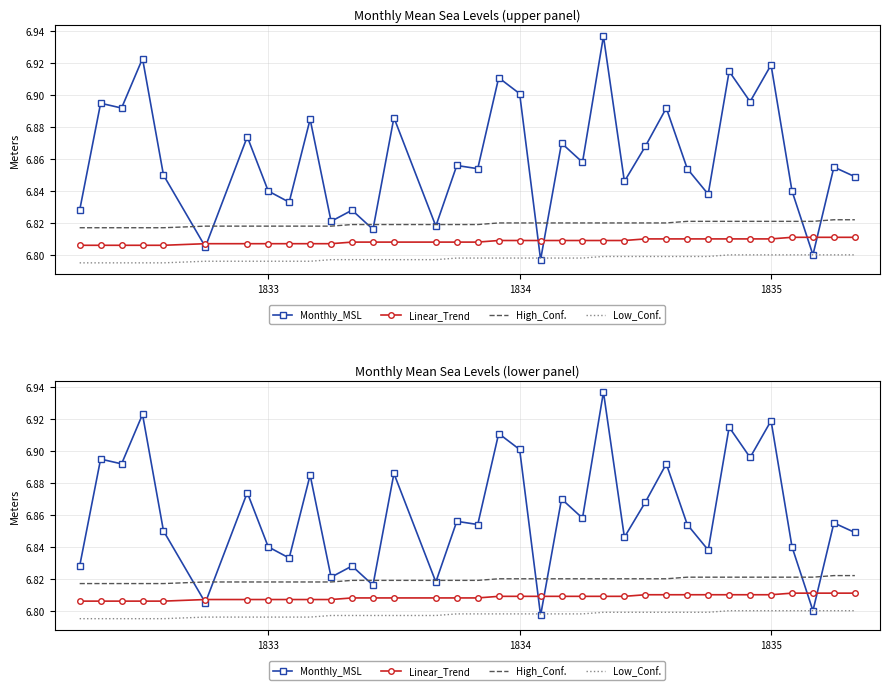

Reading right to left, transcribe all the data shown in this chart.

Monthly_MSL: 6.8	6.9	6.8	6.8	6.9	6.9	6.9	6.8	6.9	6.9	6.9	6.8	6.9	6.9	6.9	6.8	6.9	6.9	6.9	6.9	6.8	6.9	6.8	6.8	6.8	6.9	6.8	6.8	6.9	6.8	6.8	6.9	6.9	6.9	6.8
Linear_Trend: 6.8	6.8	6.8	6.8	6.8	6.8	6.8	6.8	6.8	6.8	6.8	6.8	6.8	6.8	6.8	6.8	6.8	6.8	6.8	6.8	6.8	6.8	6.8	6.8	6.8	6.8	6.8	6.8	6.8	6.8	6.8	6.8	6.8	6.8	6.8
High_Conf.: 6.8	6.8	6.8	6.8	6.8	6.8	6.8	6.8	6.8	6.8	6.8	6.8	6.8	6.8	6.8	6.8	6.8	6.8	6.8	6.8	6.8	6.8	6.8	6.8	6.8	6.8	6.8	6.8	6.8	6.8	6.8	6.8	6.8	6.8	6.8
Low_Conf.: 6.8	6.8	6.8	6.8	6.8	6.8	6.8	6.8	6.8	6.8	6.8	6.8	6.8	6.8	6.8	6.8	6.8	6.8	6.8	6.8	6.8	6.8	6.8	6.8	6.8	6.8	6.8	6.8	6.8	6.8	6.8	6.8	6.8	6.8	6.8